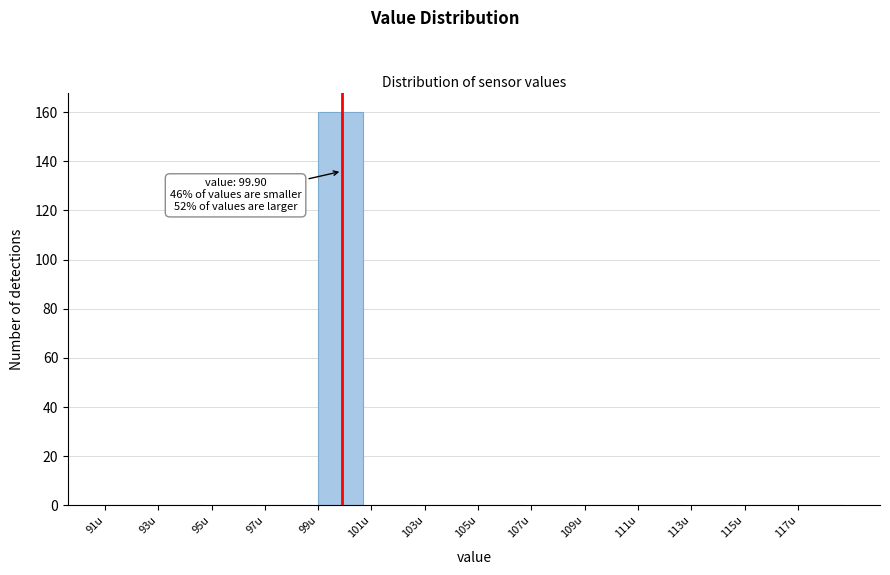

Which range on the x-axis has the tallest bar?

99 to 101